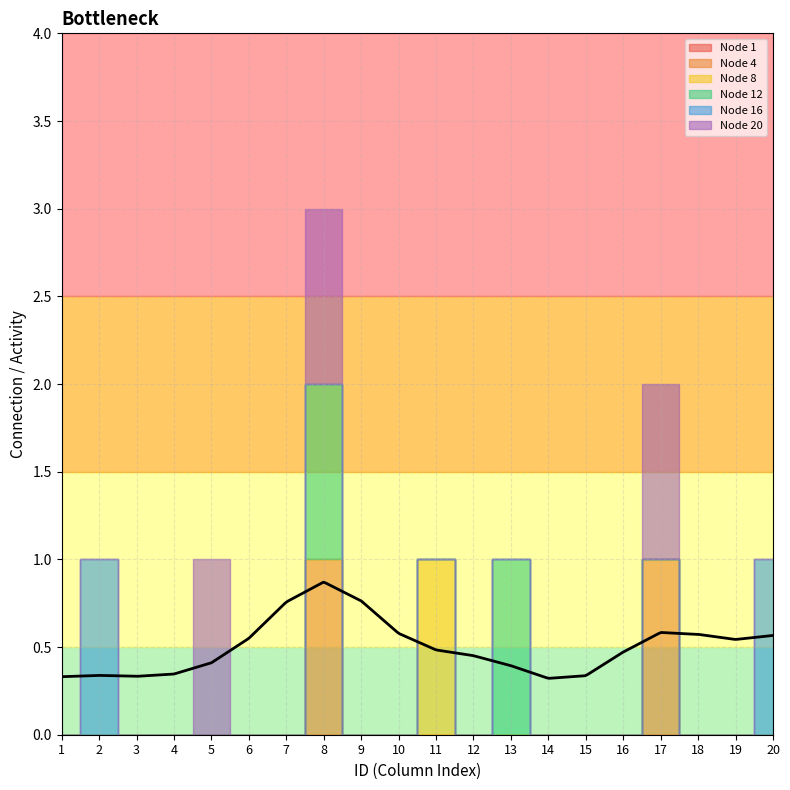

Is this an area chart (filled region under the line)?

No